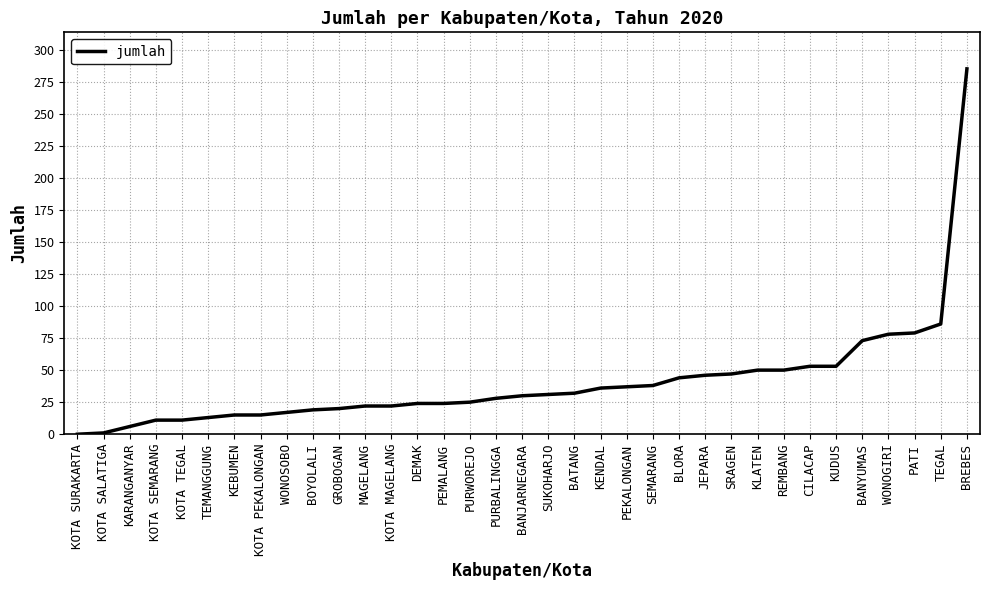

What is the change in value from PEKALONGAN to SRAGEN?

+10